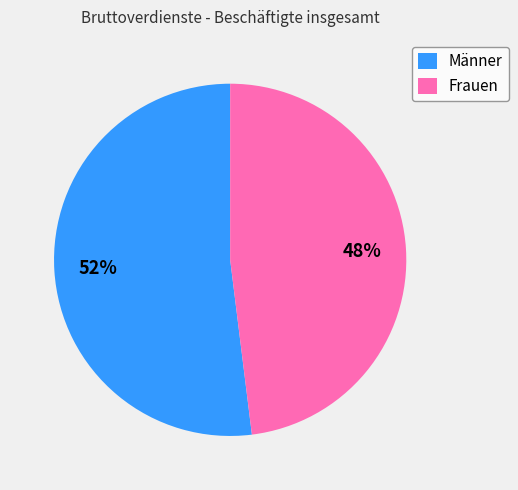

The Frauen slice represents 59% of the pie. True or false?

False